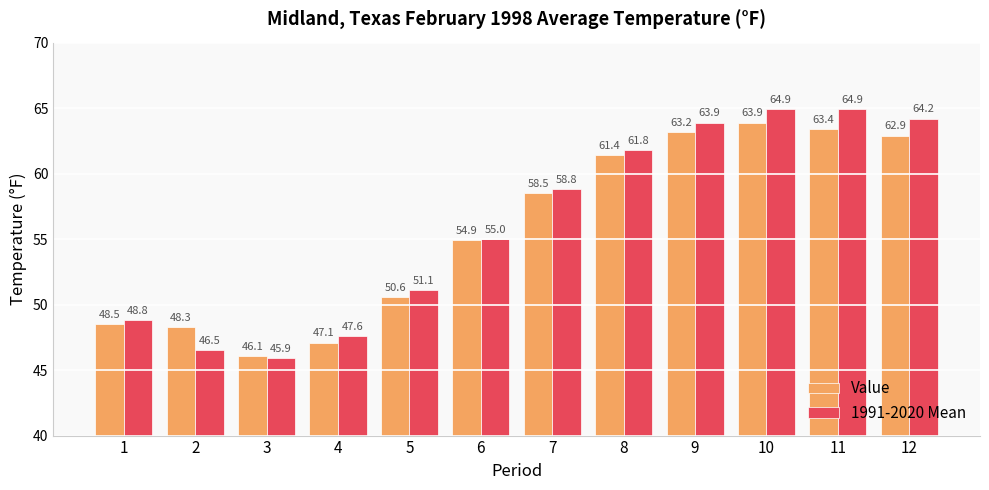

What is the average value of the Value series?

55.7